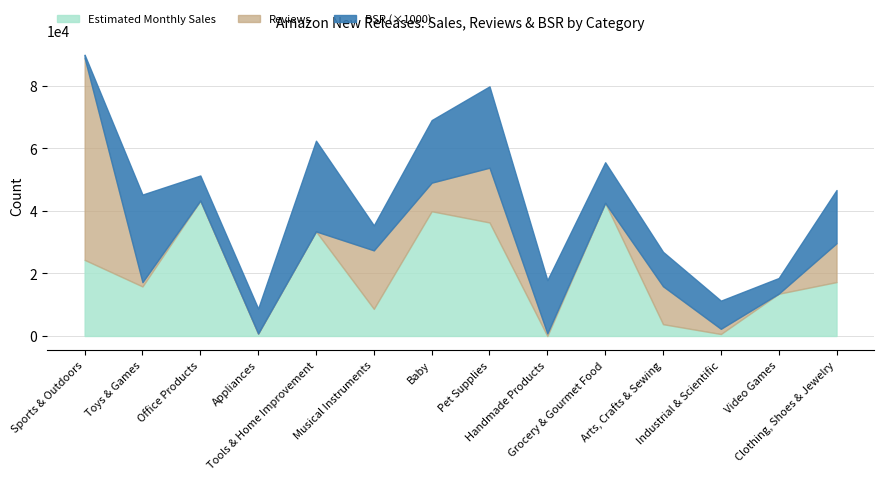

Reading left to right, transcribe all the data shown in this chart.

Estimated Monthly Sales: Sports & Outdoors=24330	Toys & Games=15837	Office Products=43244	Appliances=748	Tools & Home Improvement=33440	Musical Instruments=8670	Baby=39876	Pet Supplies=36293	Handmade Products=0	Grocery & Gourmet Food=42545	Arts, Crafts & Sewing=3775	Industrial & Scientific=632	Video Games=13499	Clothing, Shoes & Jewelry=17238
Reviews: Sports & Outdoors=64595	Toys & Games=1380	Office Products=69	Appliances=35	Tools & Home Improvement=0	Musical Instruments=18708	Baby=9145	Pet Supplies=17511	Handmade Products=856	Grocery & Gourmet Food=0	Arts, Crafts & Sewing=12135	Industrial & Scientific=1669	Video Games=36	Clothing, Shoes & Jewelry=12427
BSR: Sports & Outdoors=1	Toys & Games=28	Office Products=8	Appliances=8	Tools & Home Improvement=29	Musical Instruments=8	Baby=20	Pet Supplies=26	Handmade Products=17	Grocery & Gourmet Food=13	Arts, Crafts & Sewing=11	Industrial & Scientific=9	Video Games=5	Clothing, Shoes & Jewelry=17